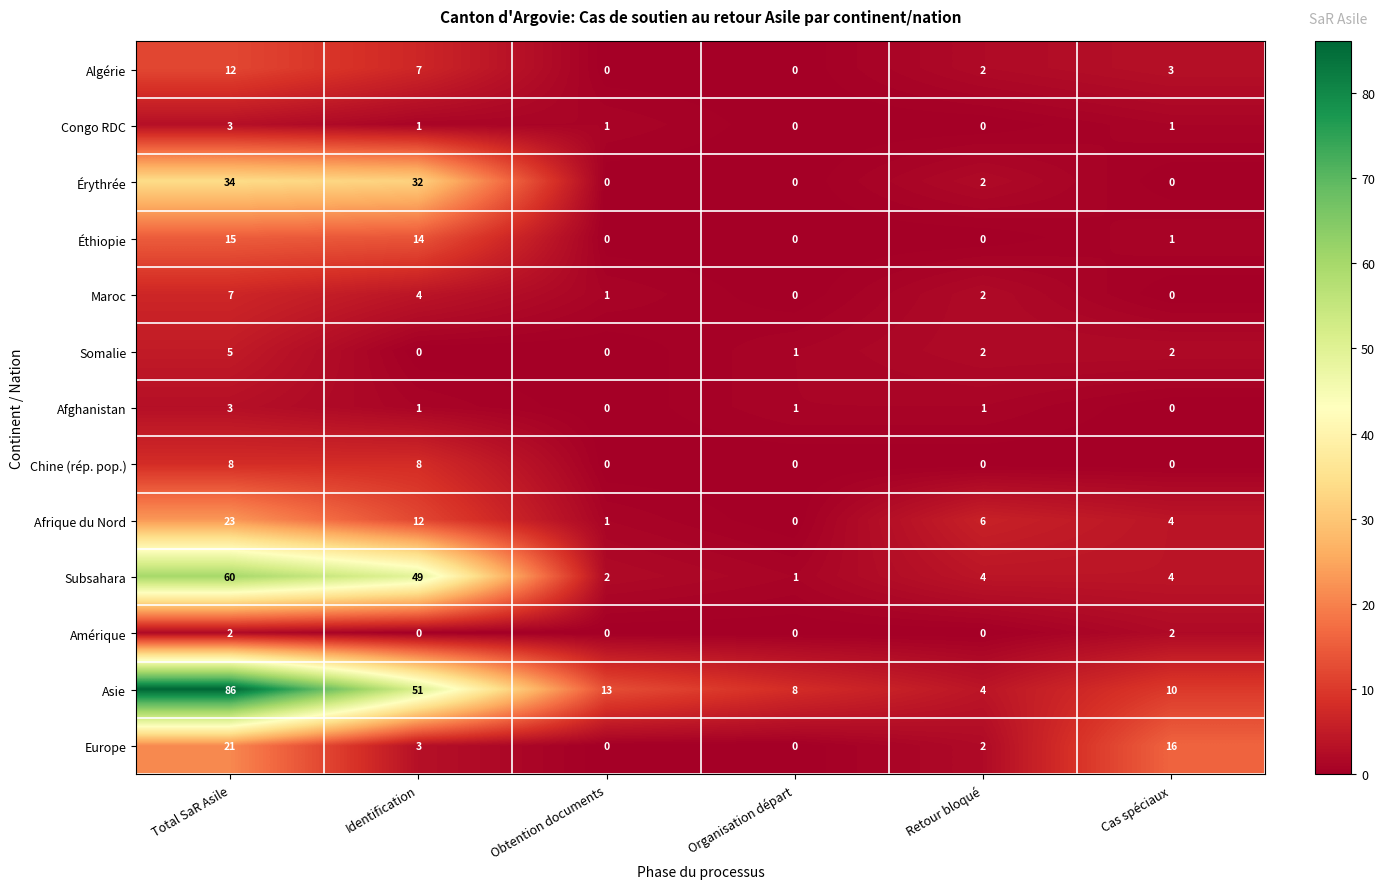

What is the average value of the Éthiopie series?

5